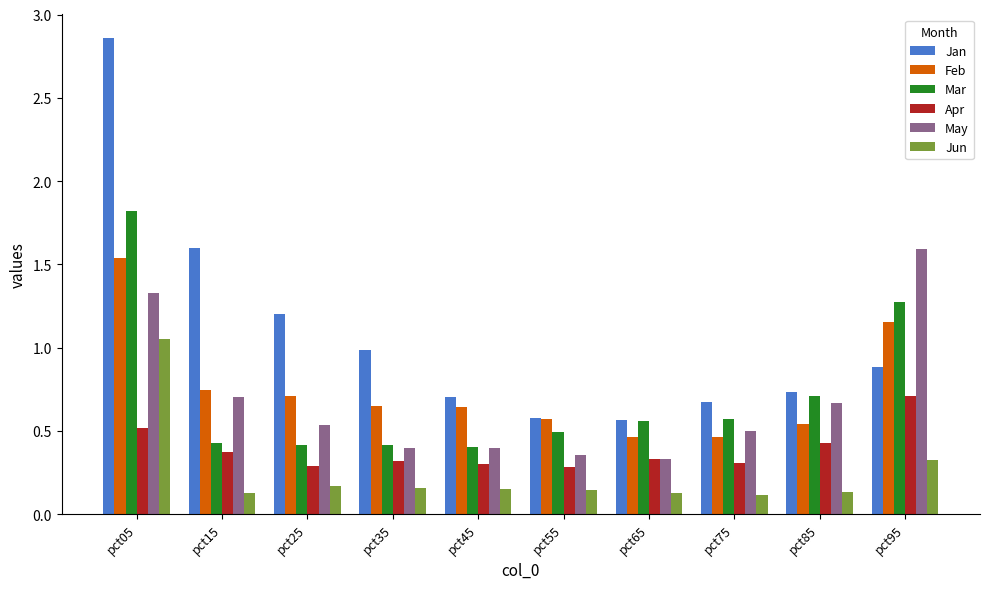

How many bars are there in each group?

6